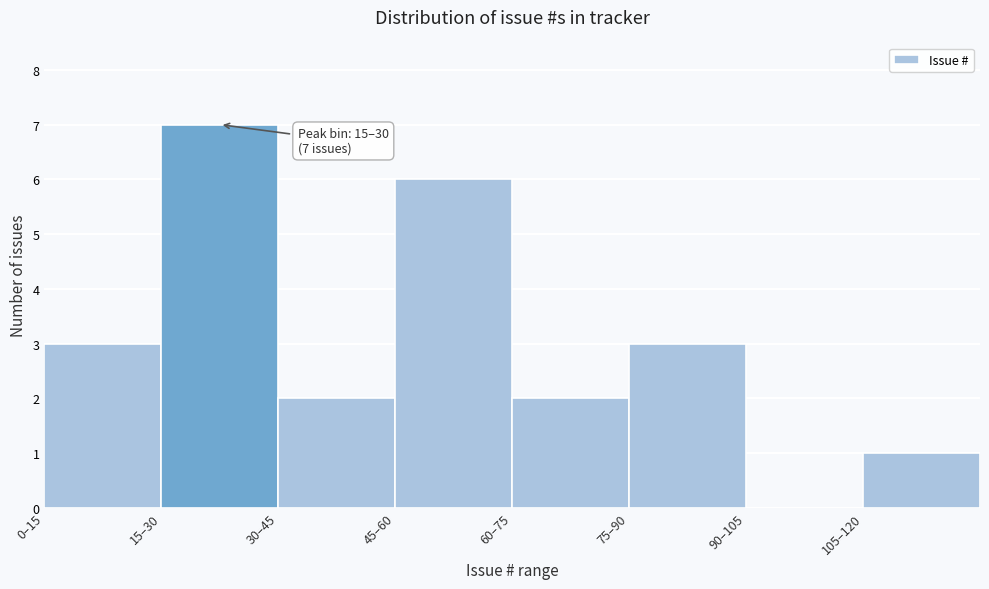

Reading right to left, list all the values displayed in this chart.

105–120=1	90–105=0	75–90=3	60–75=2	45–60=6	30–45=2	15–30=7	0–15=3